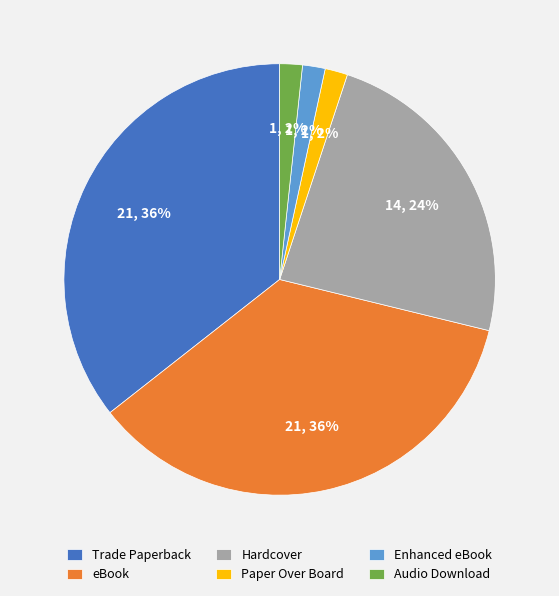

The Paper Over Board slice represents 2% of the pie. True or false?

True